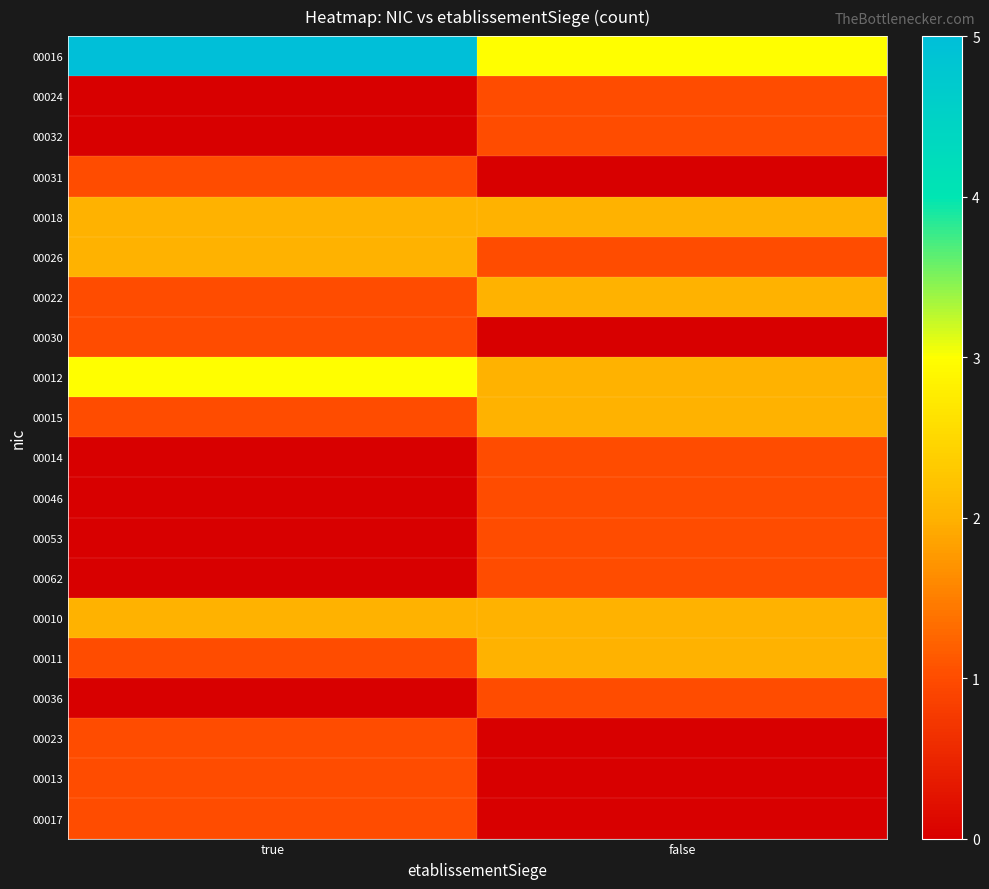

Which category has the highest value across all series?

true